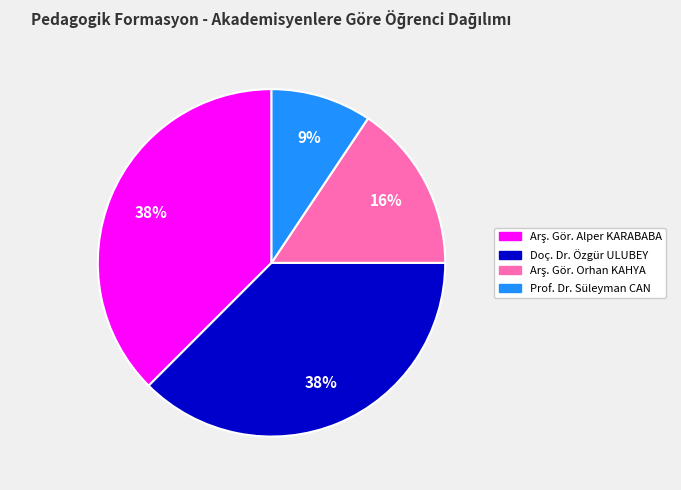

True or false: Prof. Dr. Süleyman CAN accounts for 16% of the total.

False